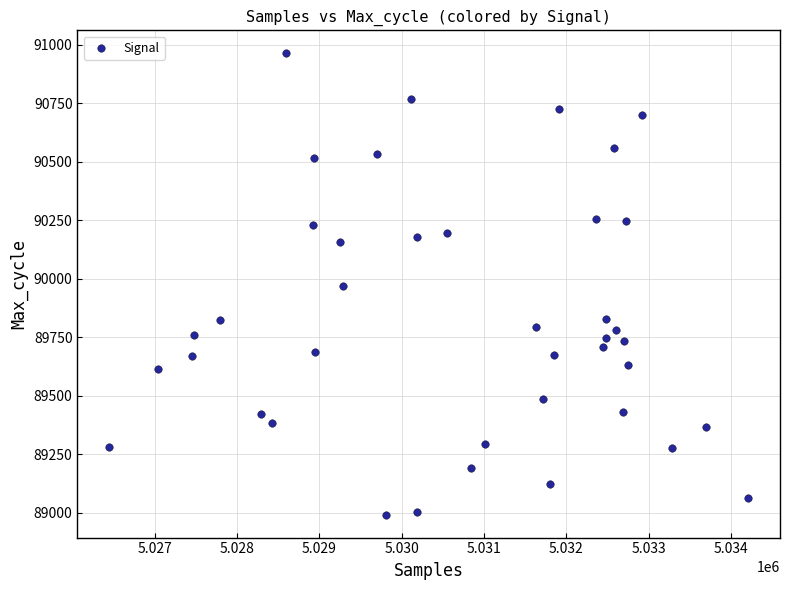

What is the range of X values (max minus min)?

7760